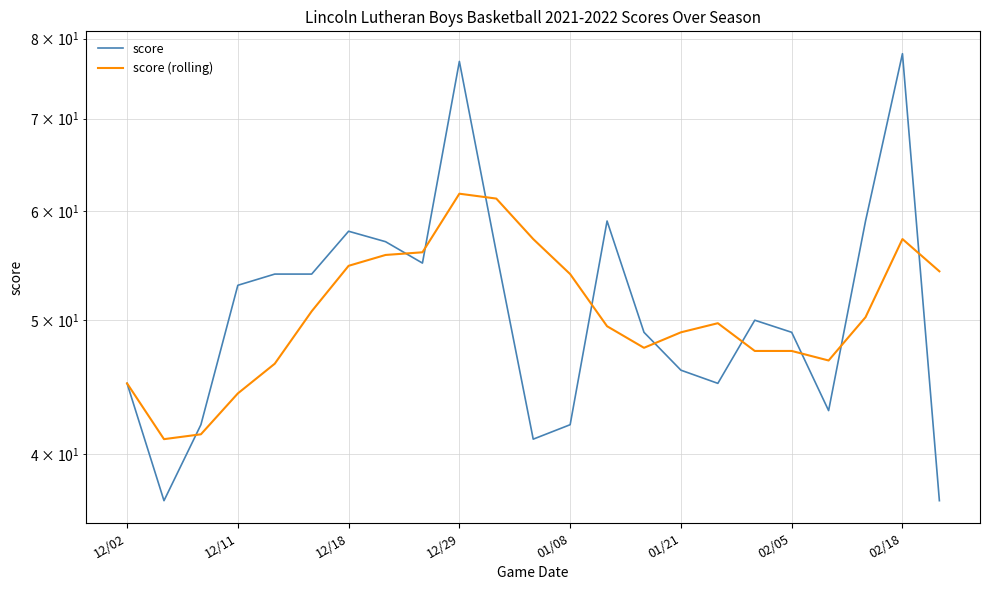

In score (rolling), how many points are higher than both neighbors (excluding endpoints)?

3